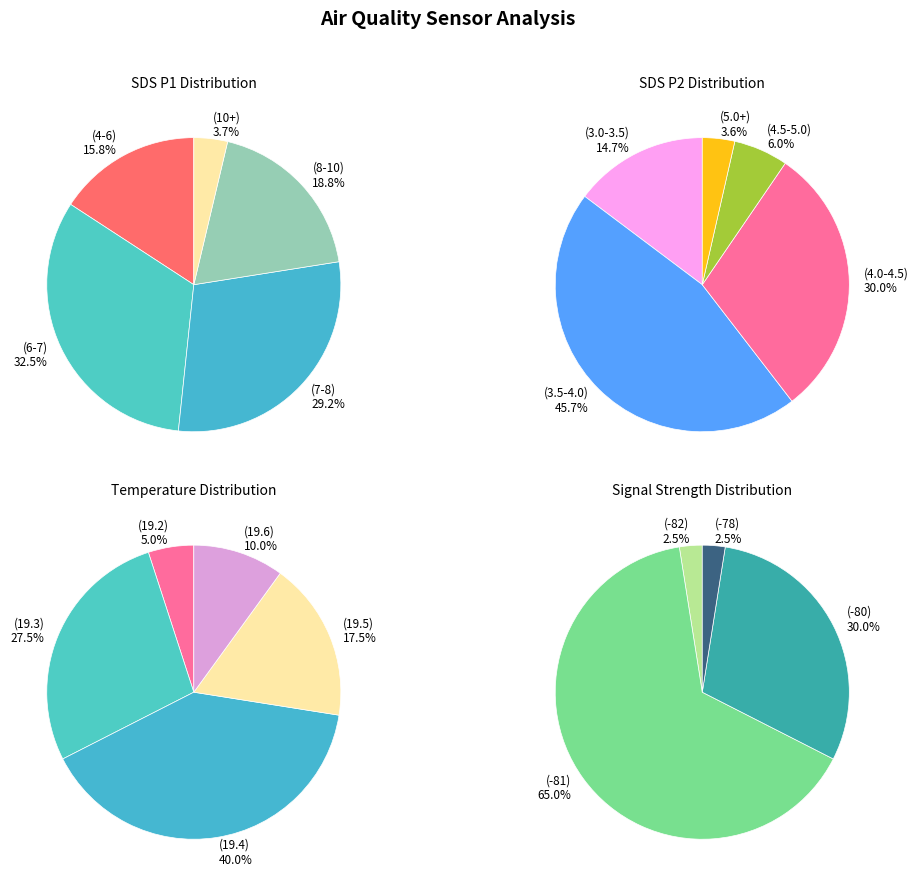

Does 39 account for over 50% of the chart?

No